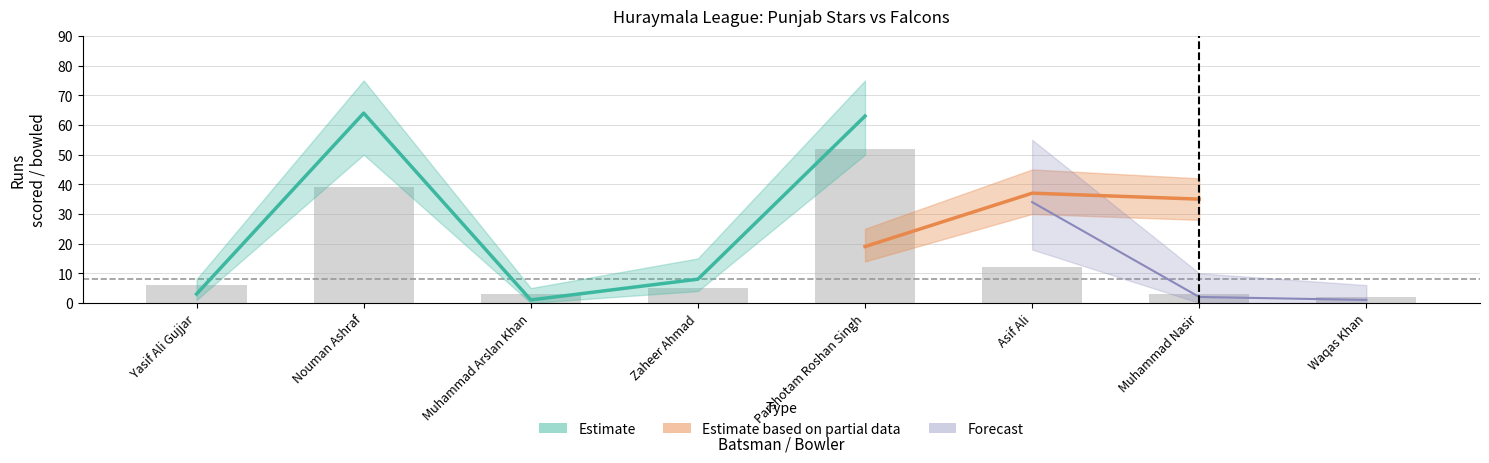

How many series are shown in this chart?

3